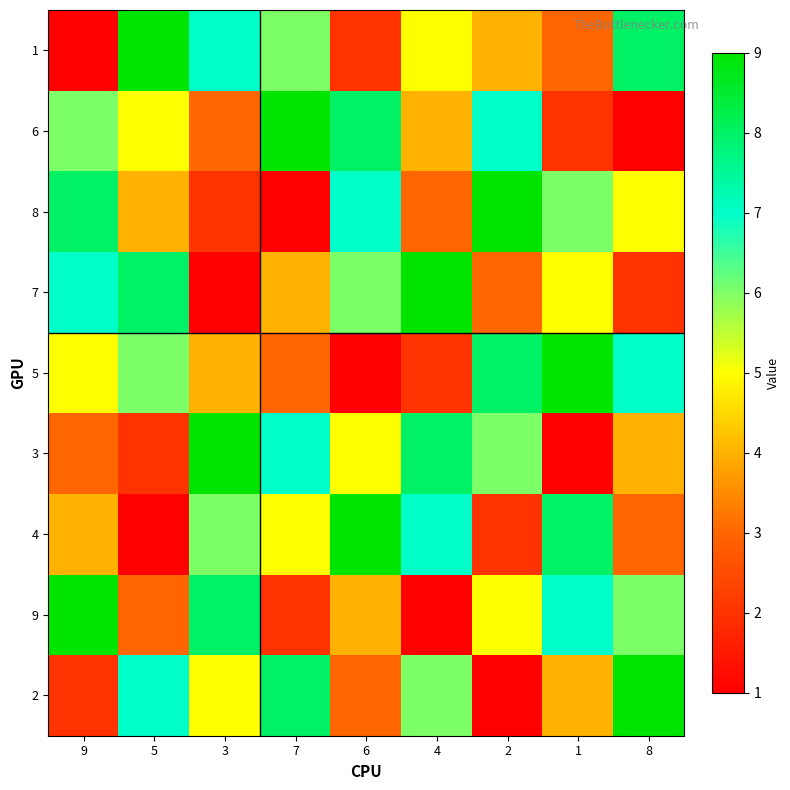

What is the greatest value displayed?

9